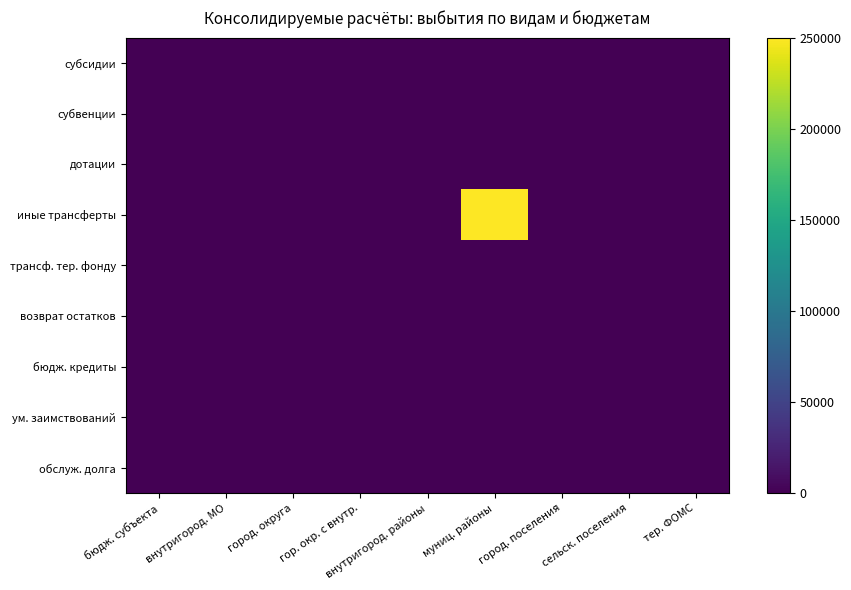

Between тер. ФОМС and бюдж. субъекта, which is larger?

тер. ФОМС